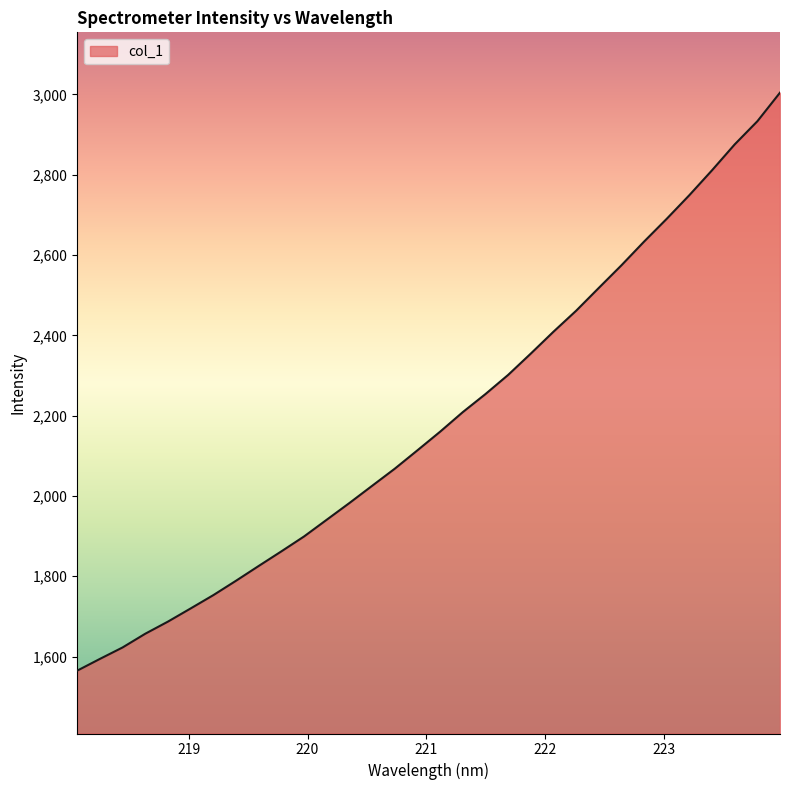

What is the average value?

2188.9